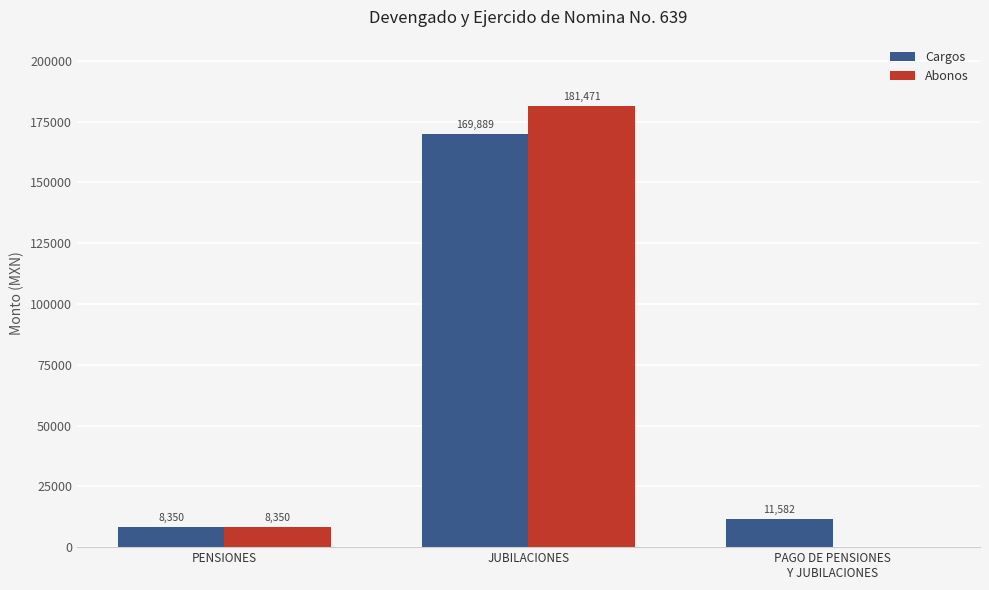

At which label does Abonos reach its peak?

JUBILACIONES